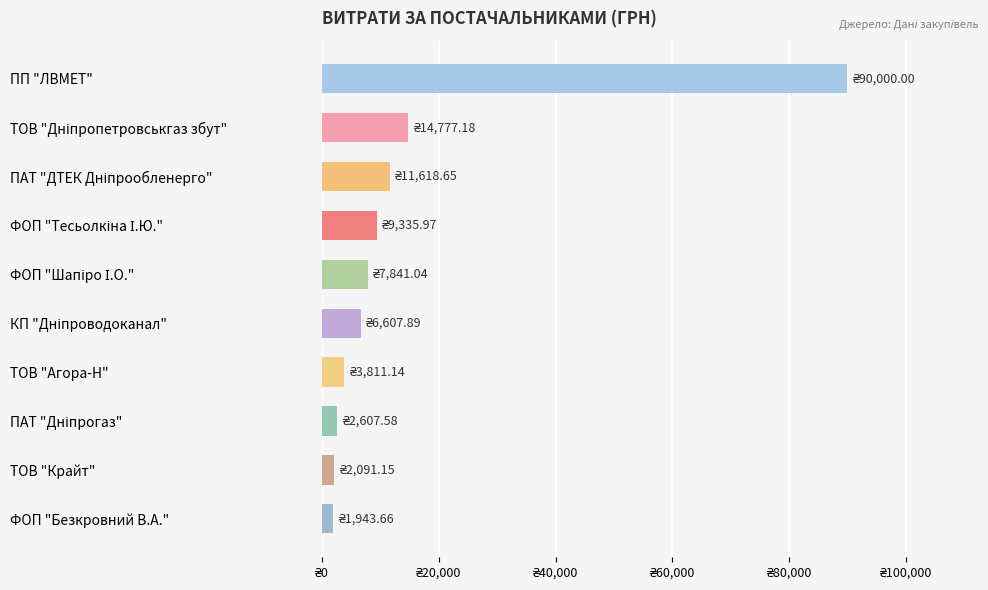

Does the chart contain any negative values?

No